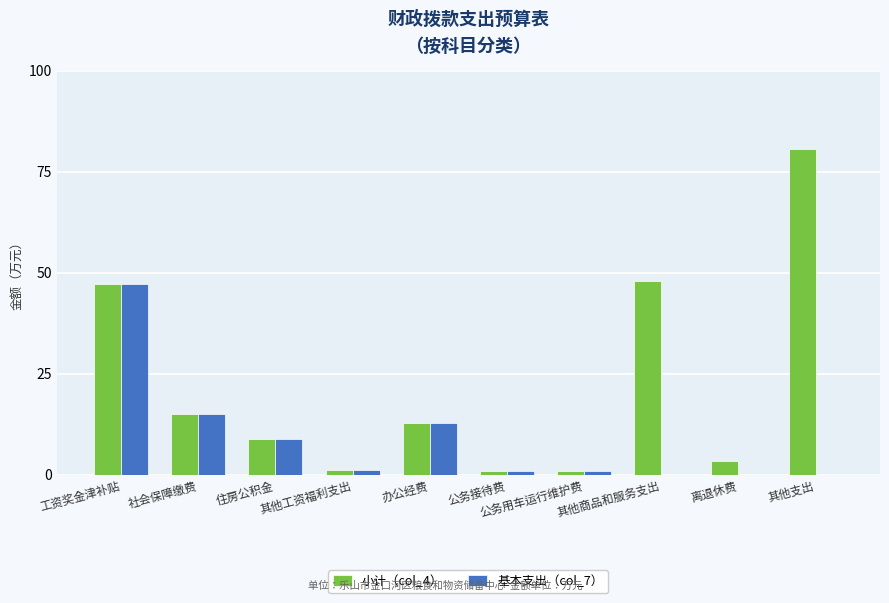

What is the sum of all 小计（col_4） values?

219.5